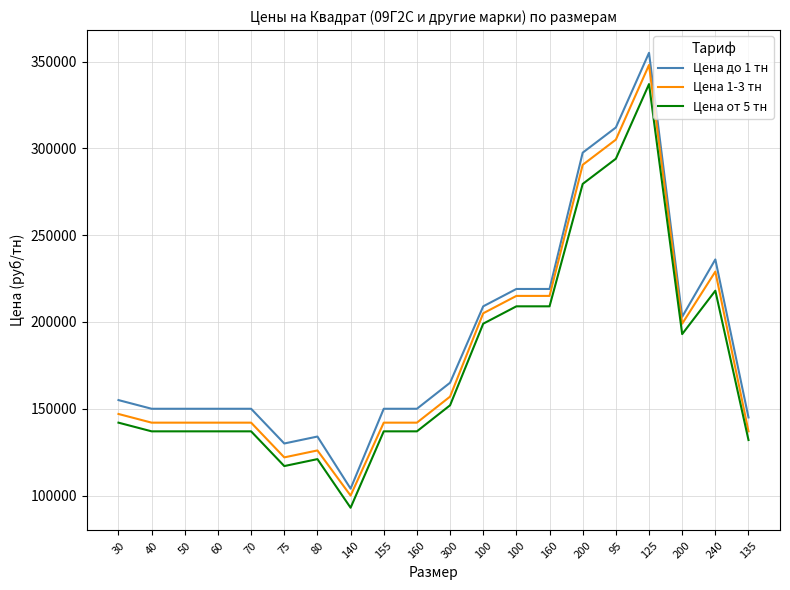

Where is the first local minimum for Цена до 1 тн?

75